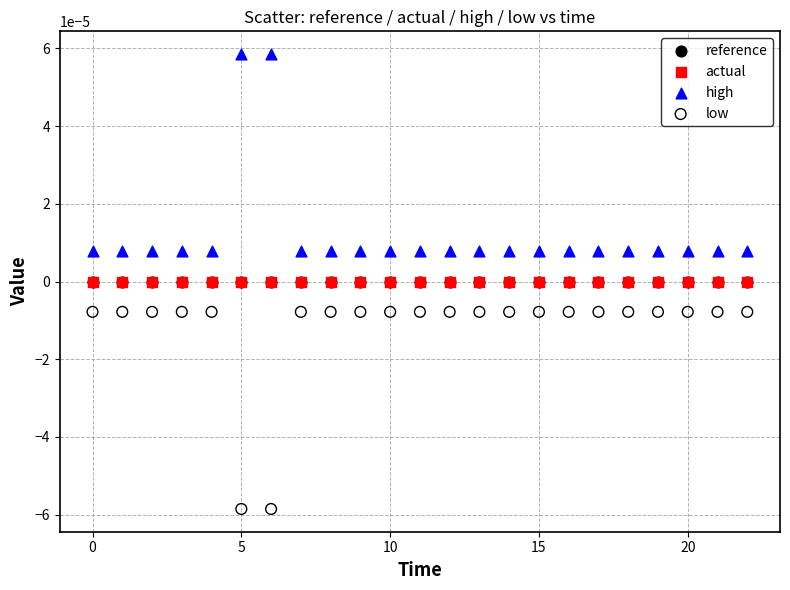

Which series contains the highest Y value?

high